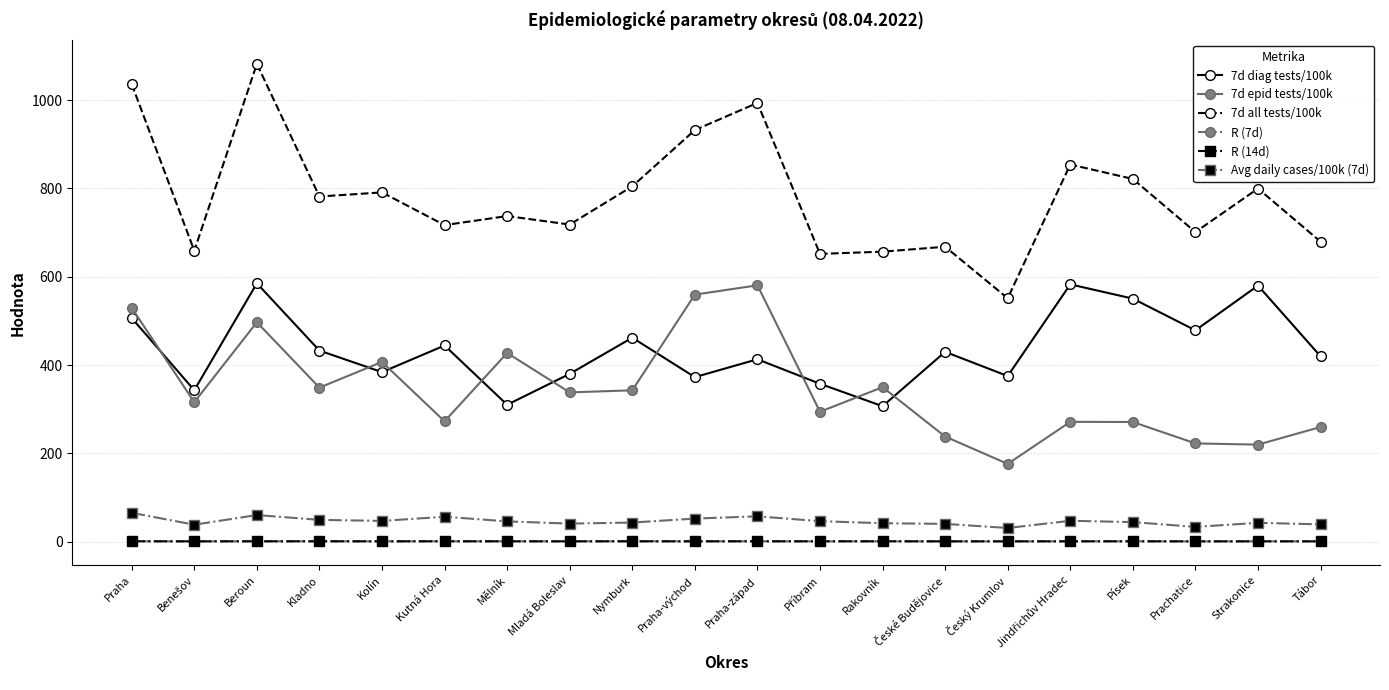

Where is the first local maximum for 7d epid tests/100k?

Beroun